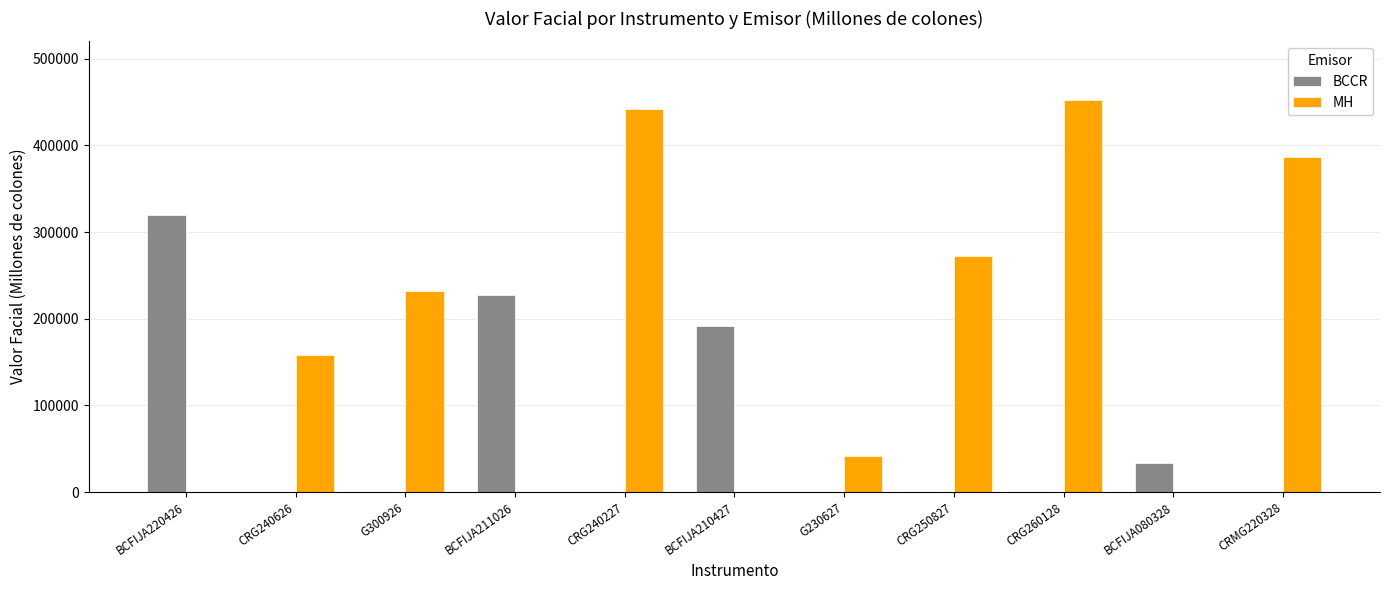

What are all the series names shown in the legend?

BCCR, MH